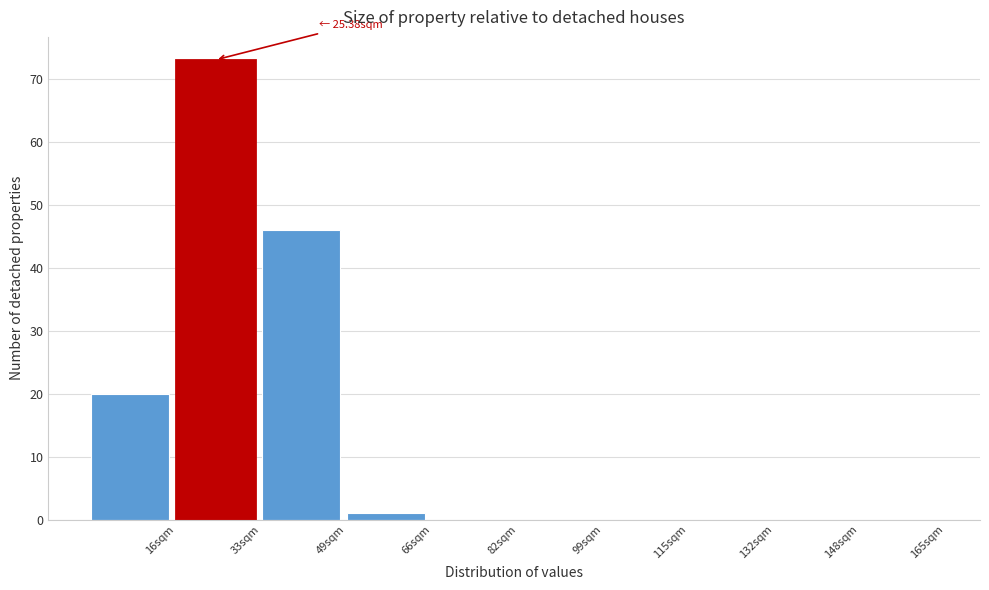

Over which range of the x-axis is the bar tallest?

16.5 to 33.0